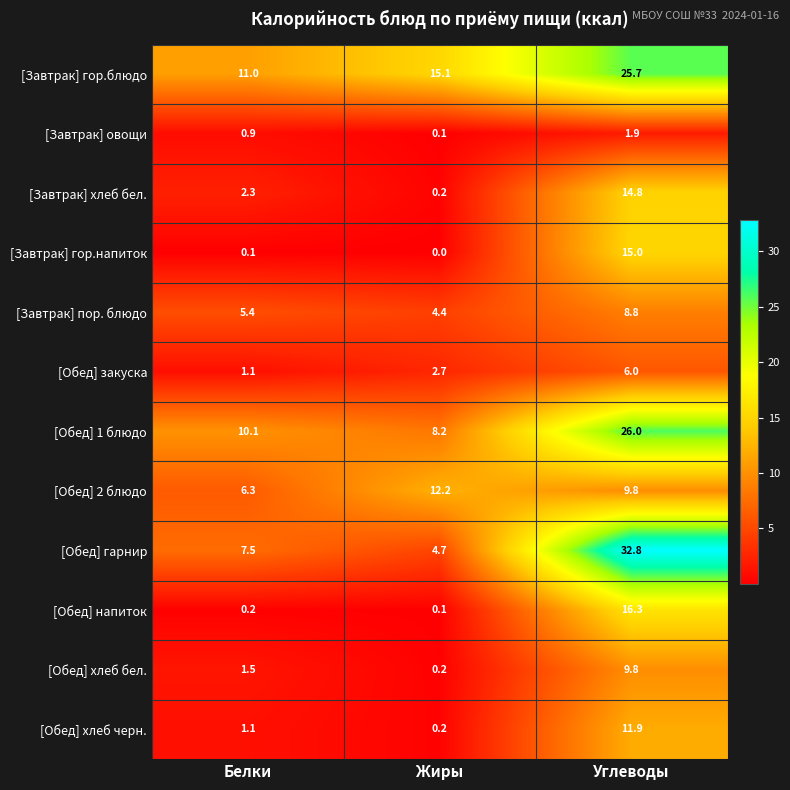

Rank the categories by [Завтрак] гор.блюдо value from lowest to highest.

Белки, Жиры, Углеводы